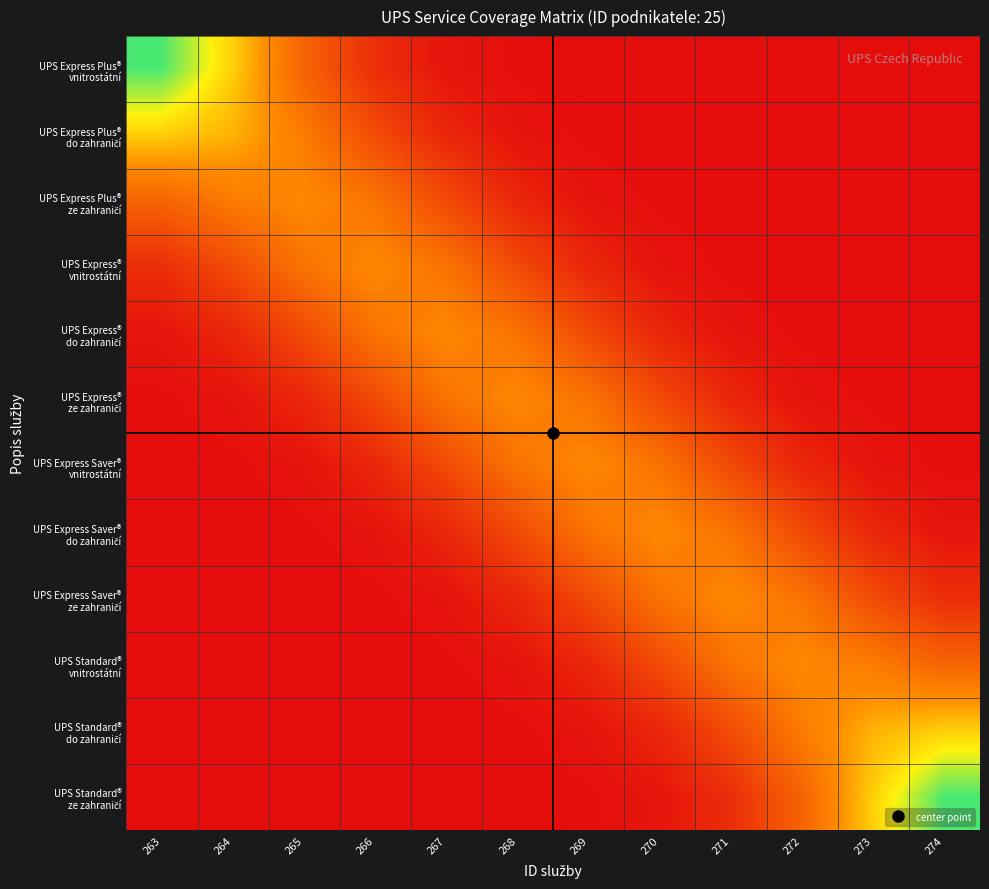

What is the spread (max minus min) of values at 269?

5.9